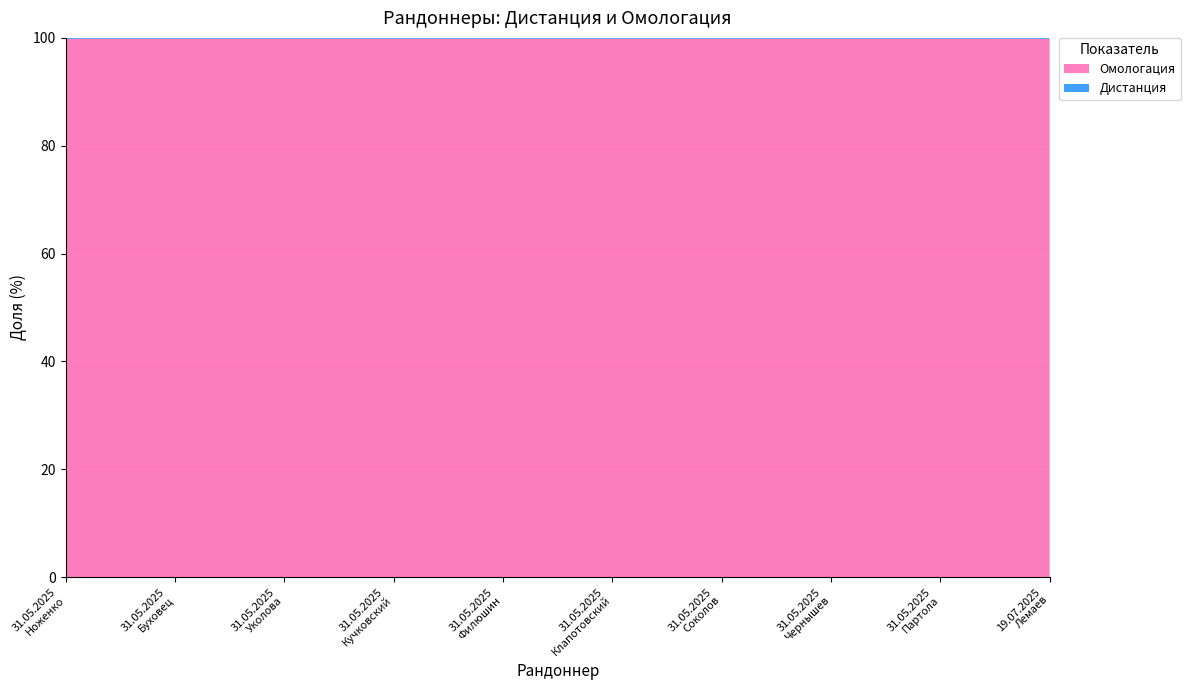

Reading left to right, transcribe all the data shown in this chart.

Дистанция: 400	400	400	400	400	400	400	400	400	400
Омологация: 221135	221127	221140	221134	221130	221132	221138	221128	221136	222888